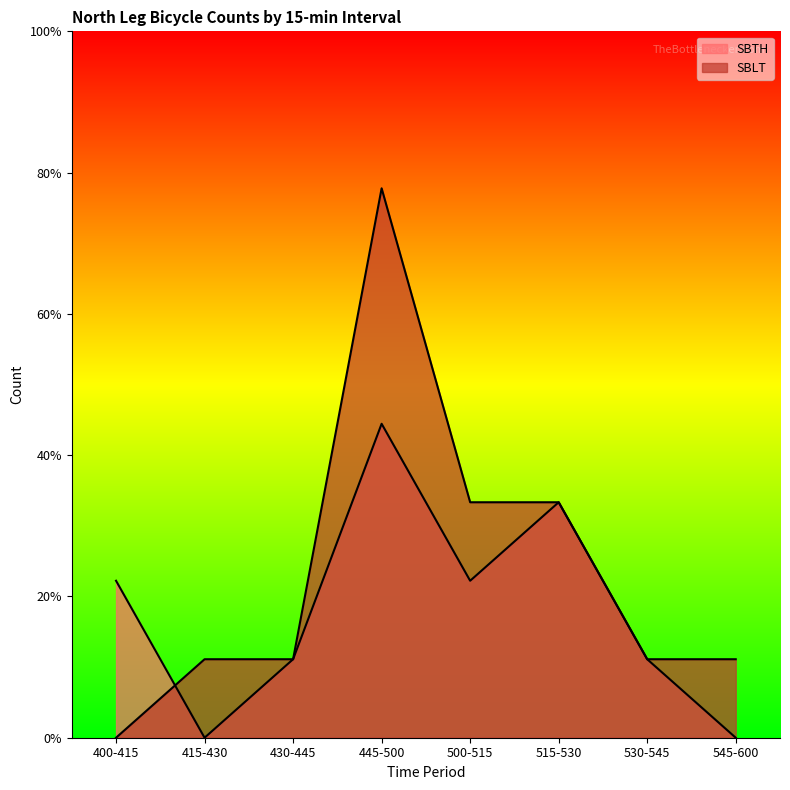

What position from the left is 430-445?

3